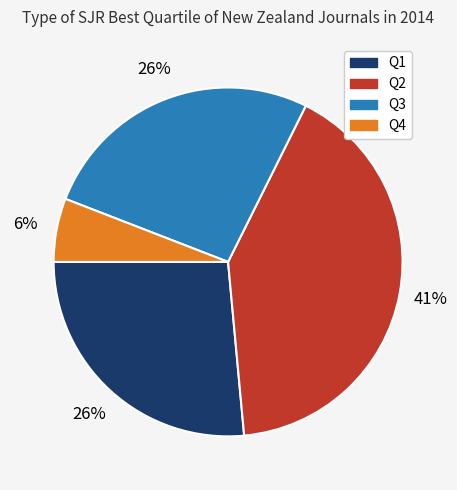

What is the smallest slice in the pie chart?

Q4